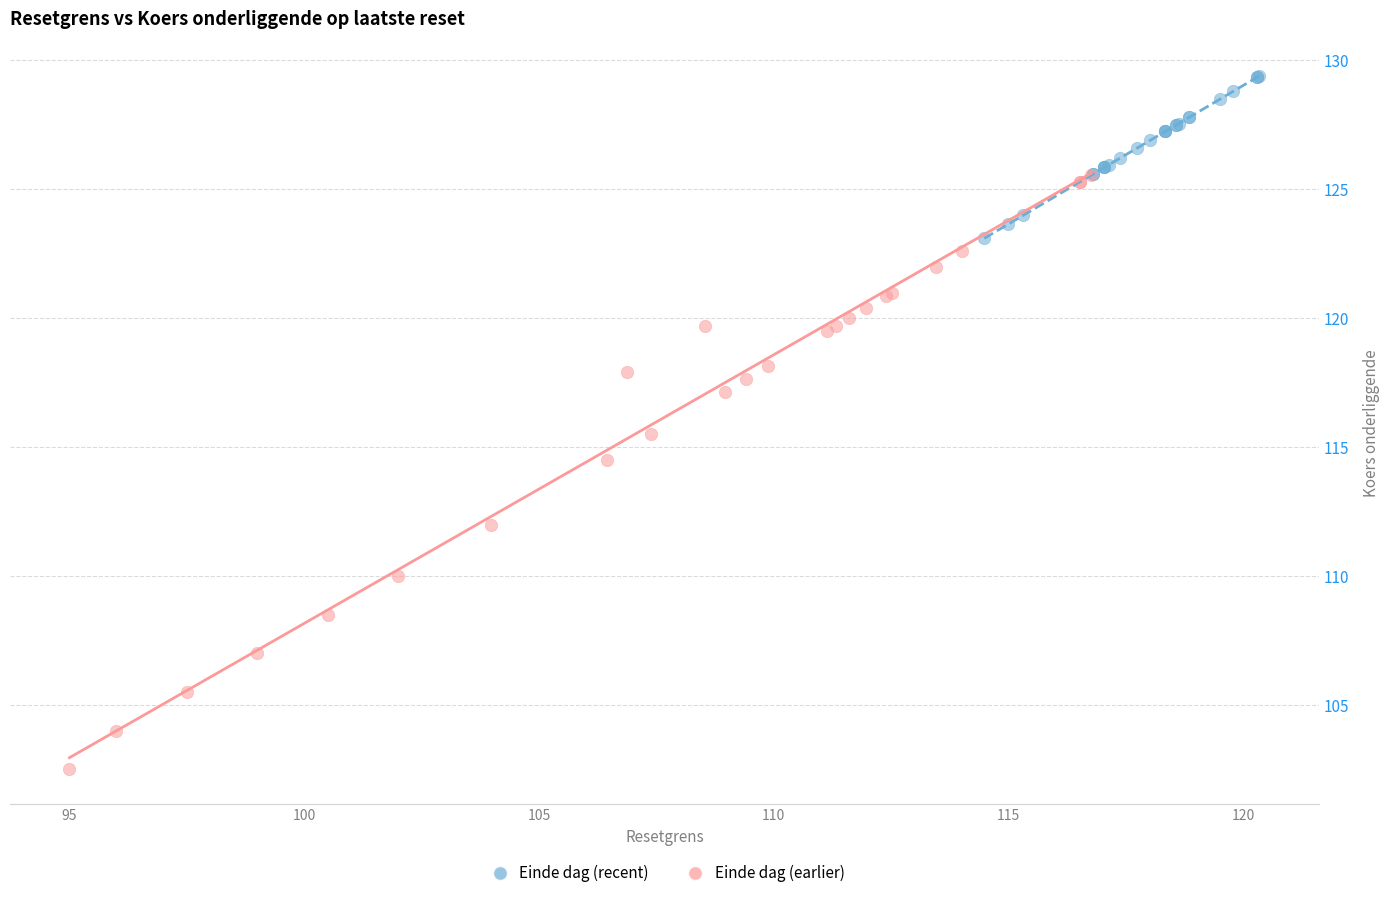

Which series contains the highest Y value?

Einde dag (recent)